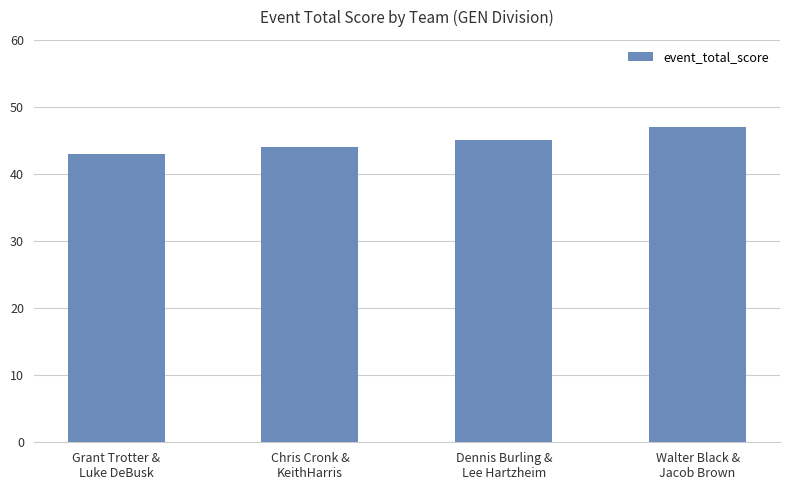

Reading left to right, transcribe all the data shown in this chart.

Grant Trotter &
Luke DeBusk=43	Chris Cronk &
KeithHarris=44	Dennis Burling &
Lee Hartzheim=45	Walter Black &
Jacob Brown=47